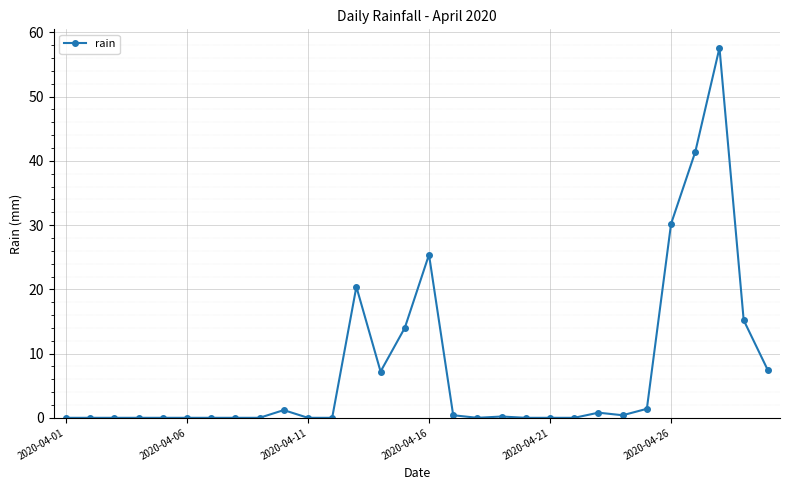

What is the greatest value displayed?

57.6